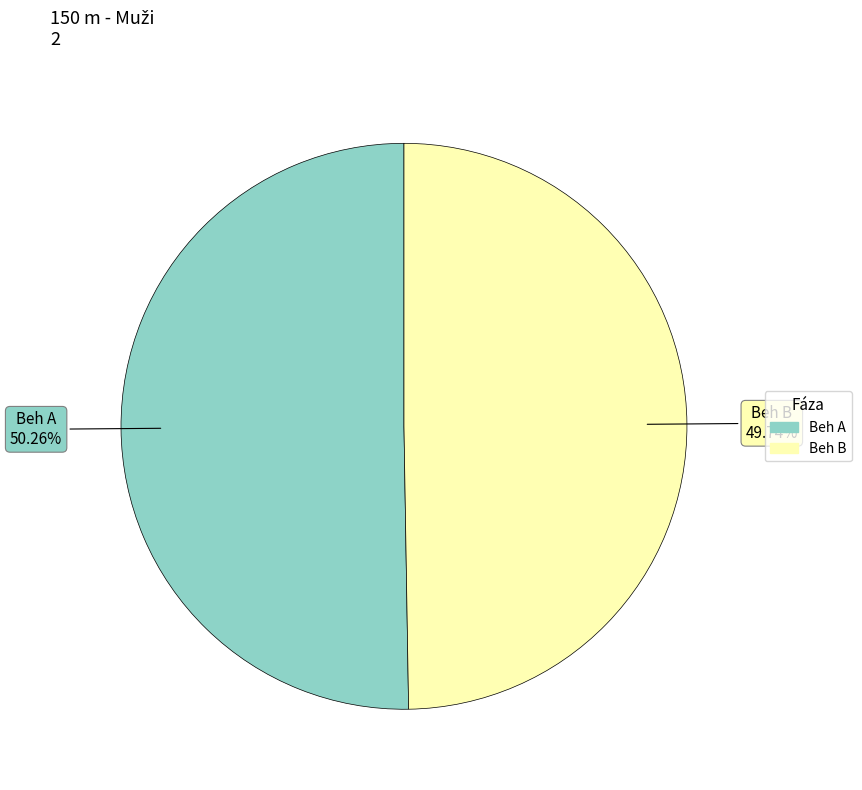

What percentage is the Beh B slice, to the nearest percent?

50%